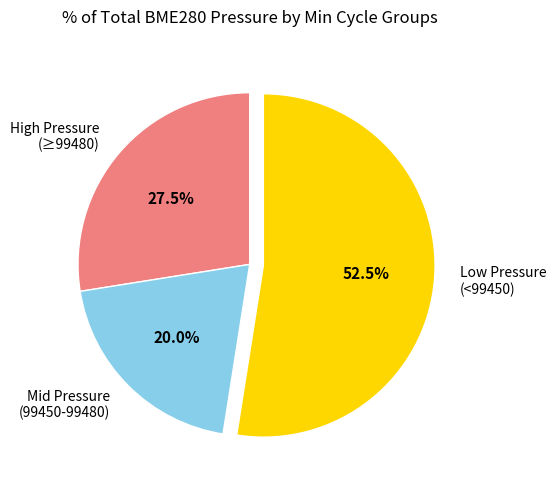

Rank the categories by value from highest to lowest.

Low Pressure (<99450), High Pressure (≥99480), Mid Pressure (99450-99480)